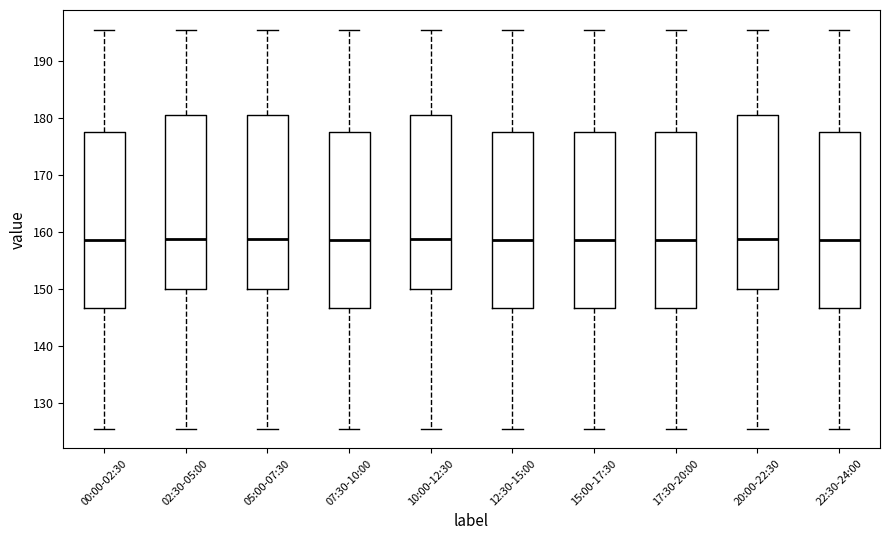

Where does the lower whisker of the box for 17:30-20:00 end on the y-axis? The values are not printed on the chart, so give them approximately, as read against the axis.

125